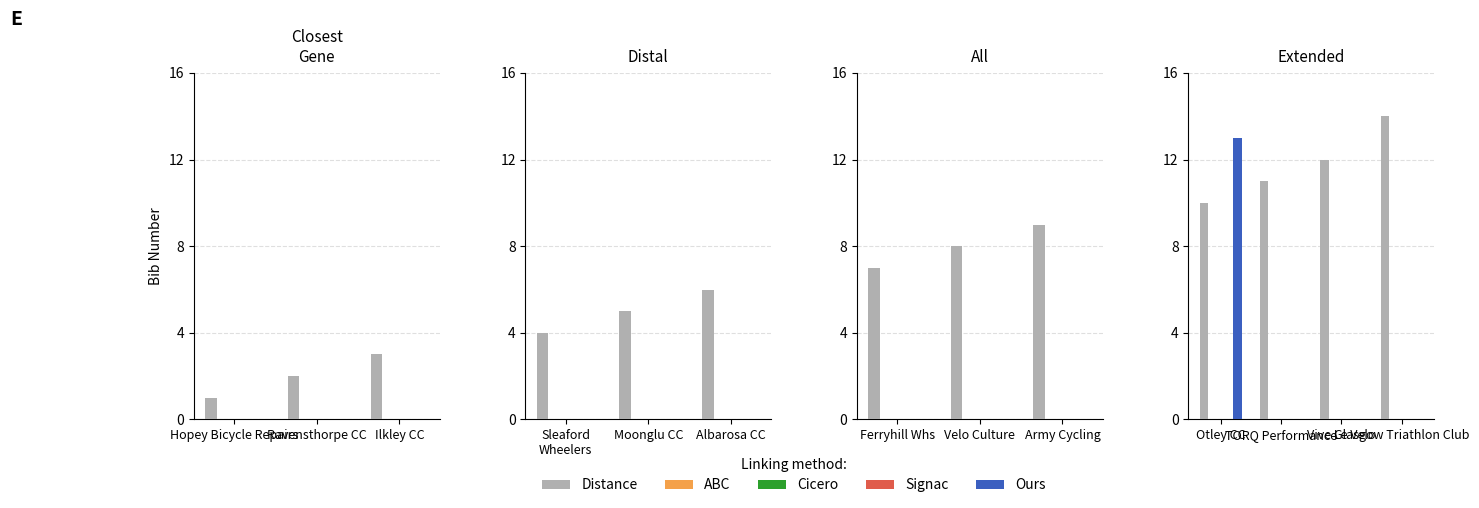

At TORQ Performance, list the series in order from smallest to largest.

ABC, Cicero, Signac, Ours, Distance